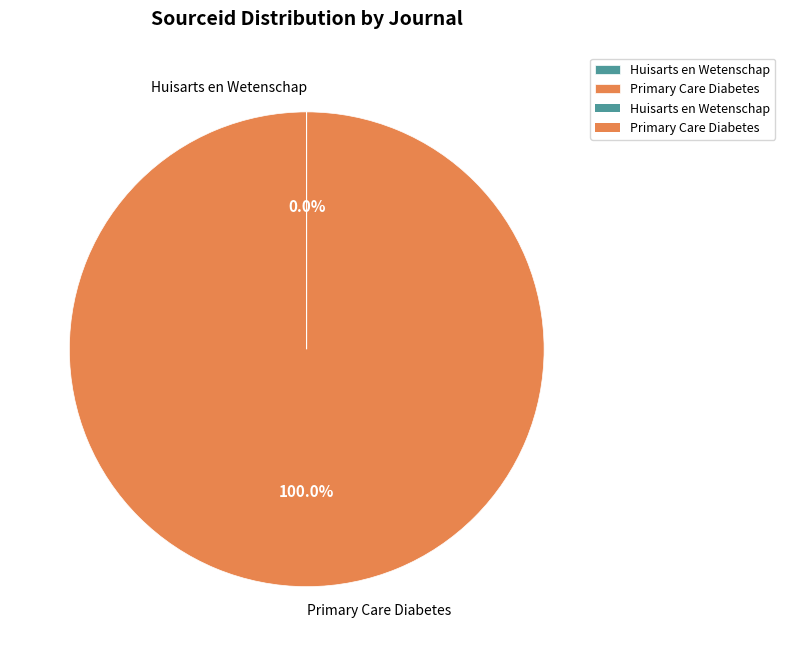

Which slice is the largest?

Primary Care Diabetes